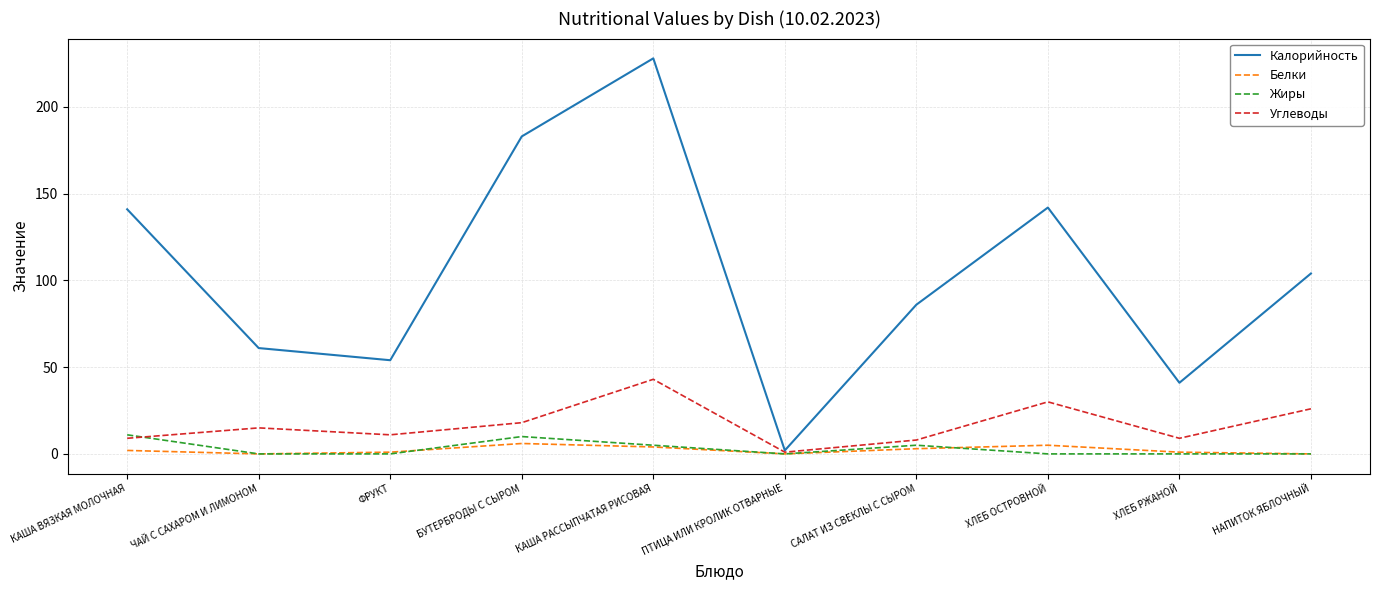

At which label does Калорийность first exceed 104?

КАША ВЯЗКАЯ МОЛОЧНАЯ